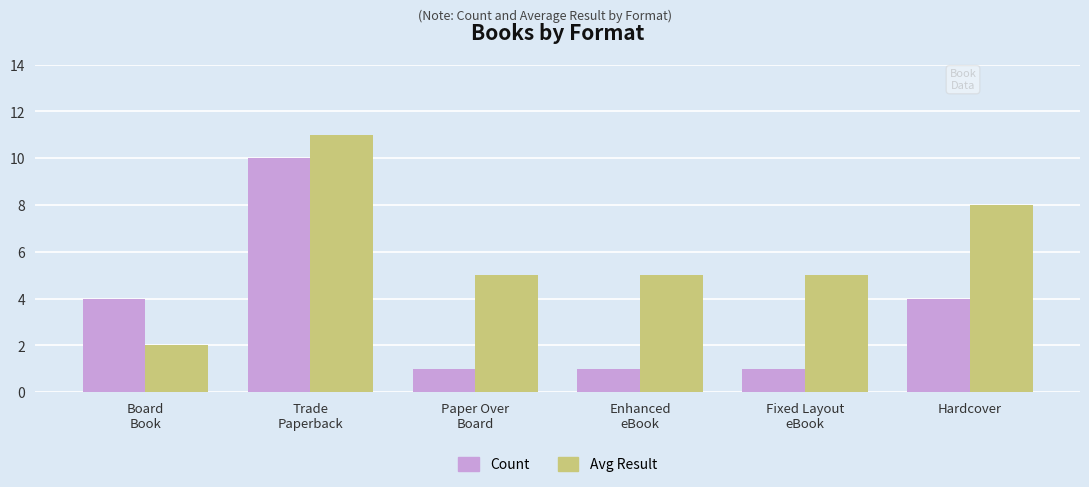

How many Avg Result values are between 5 and 8?

4